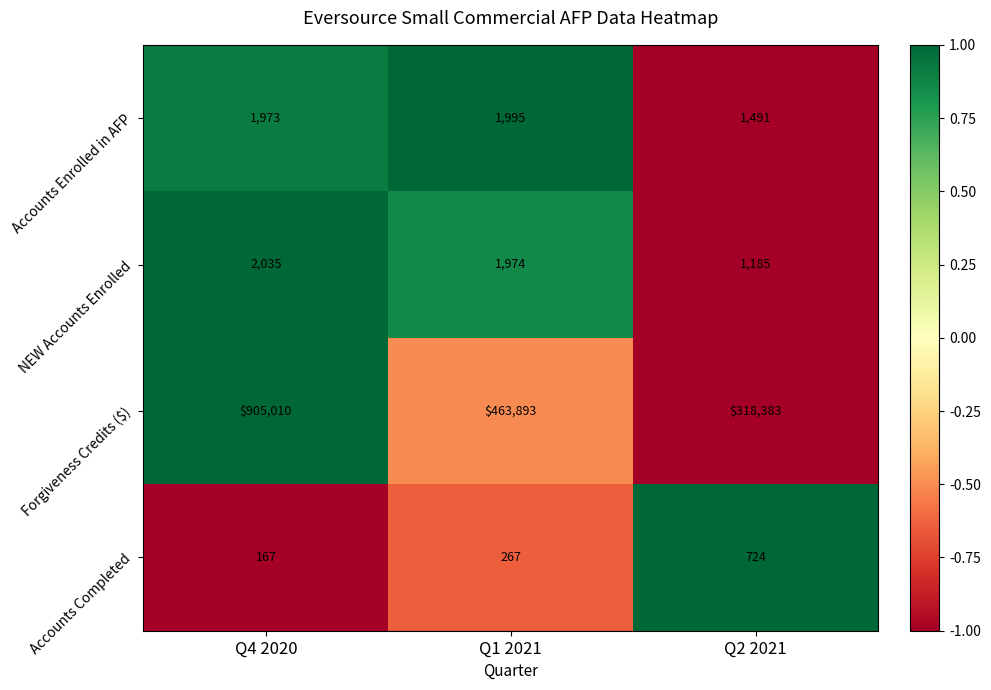

Rank the series at Q1 2021 from highest to lowest value.

Forgiveness Credits ($), Accounts Enrolled in AFP, NEW Accounts Enrolled, Accounts Completed